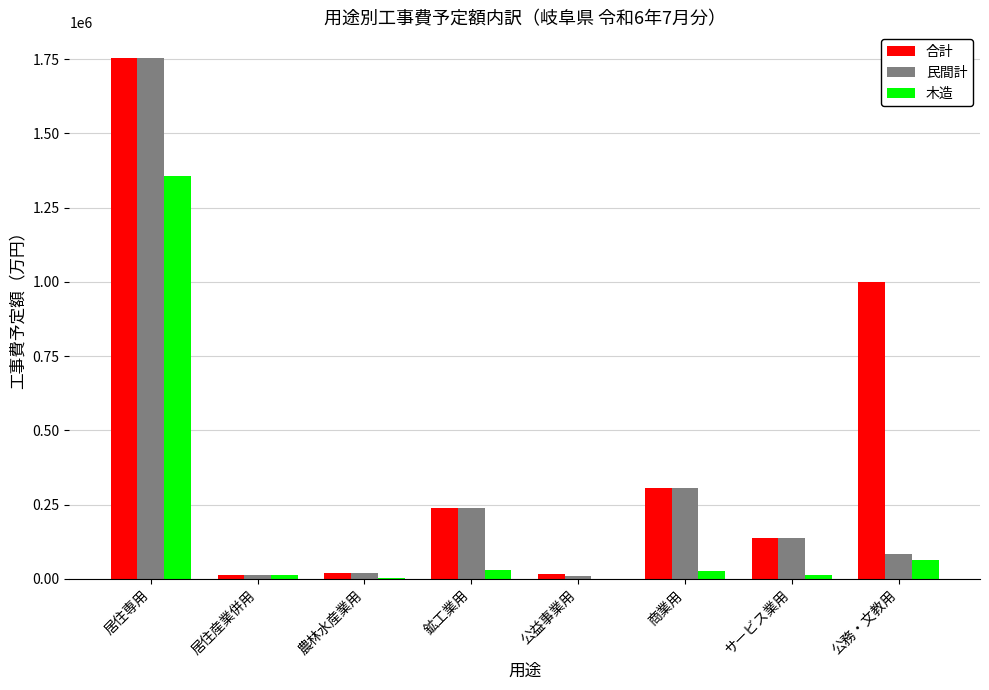

At which label is 民間計 closest to 881775?

商業用